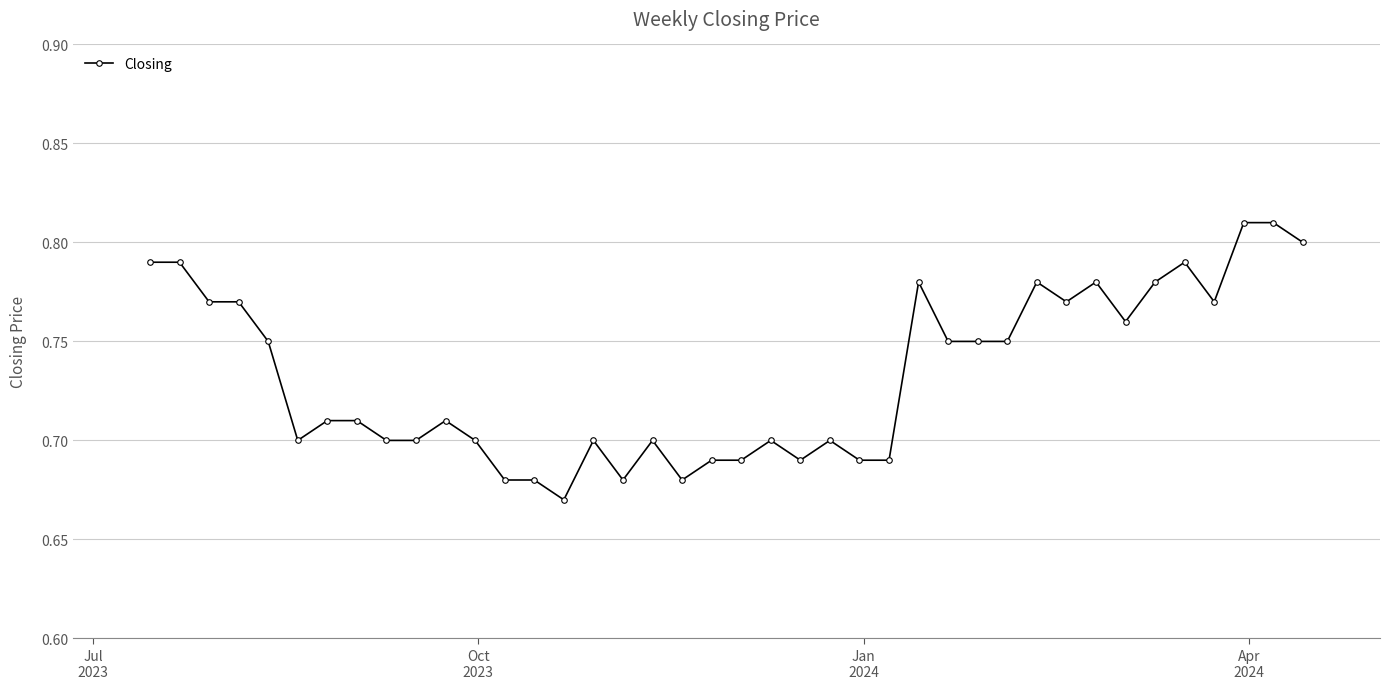

What is the sum of all values?

29.3